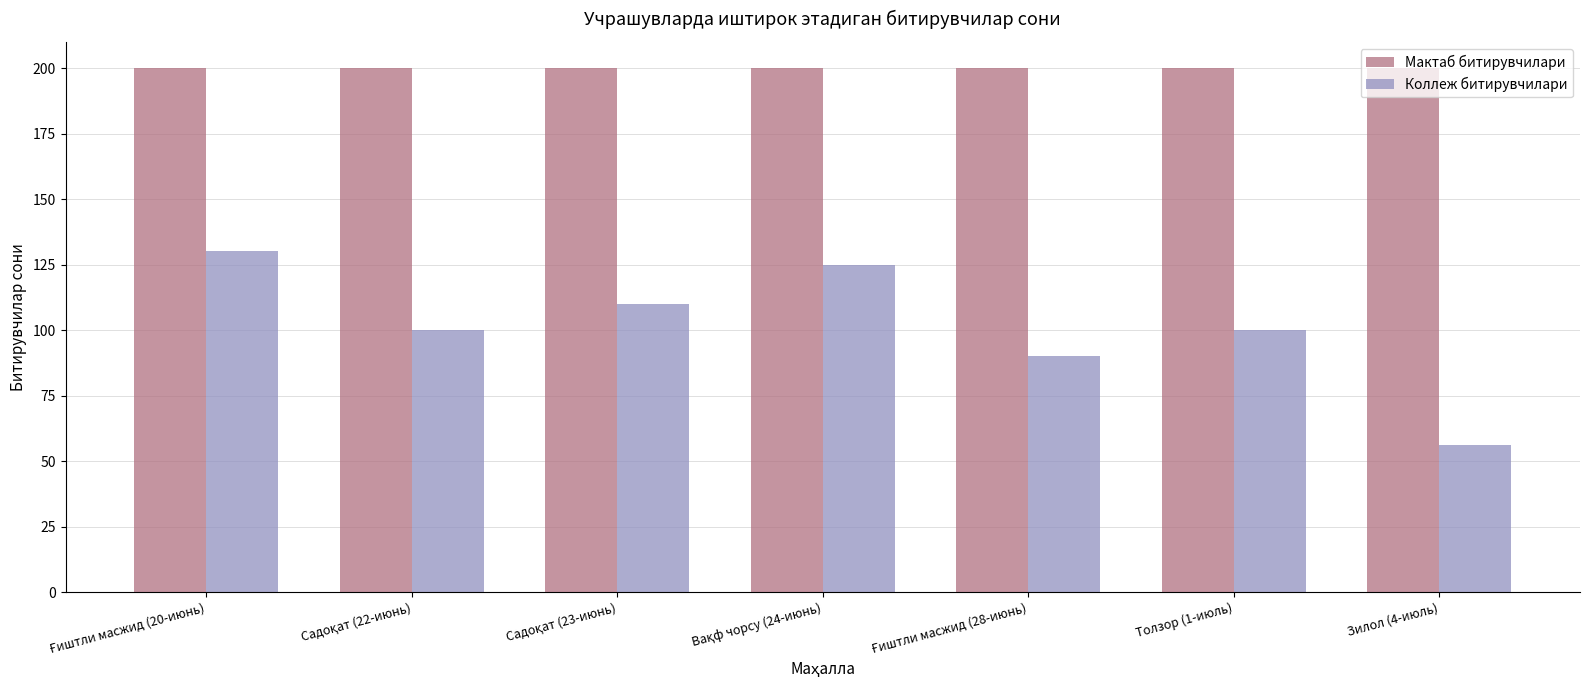

What is the minimum value for Коллеж битирувчилари?

56